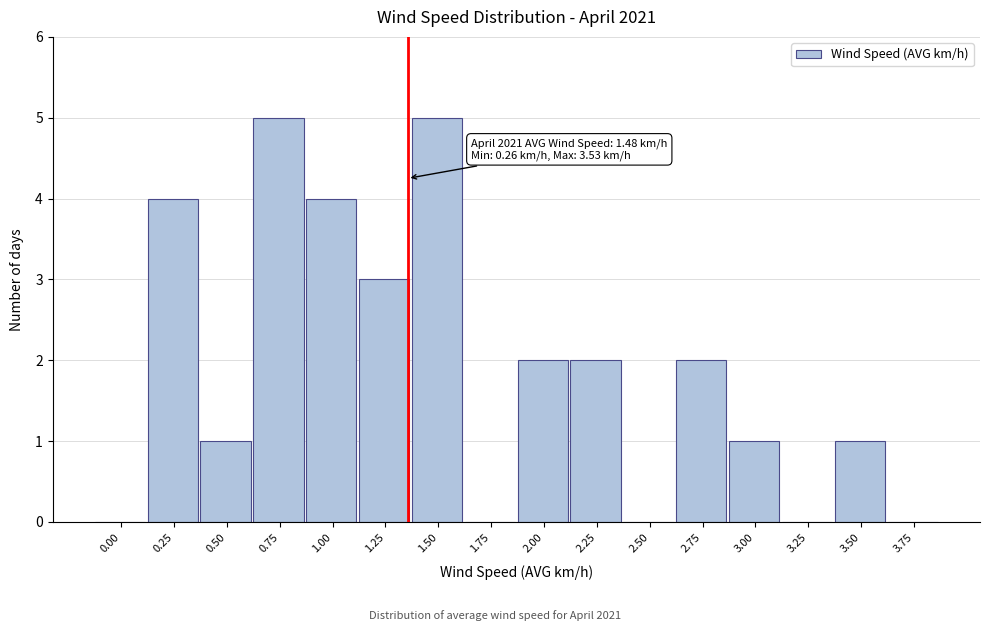

Reading left to right, what are all the values shown in this chart?

0.00=0	0.25=4	0.50=1	0.75=5	1.00=4	1.25=3	1.50=5	1.75=0	2.00=2	2.25=2	2.50=0	2.75=2	3.00=1	3.25=0	3.50=1	3.75=0